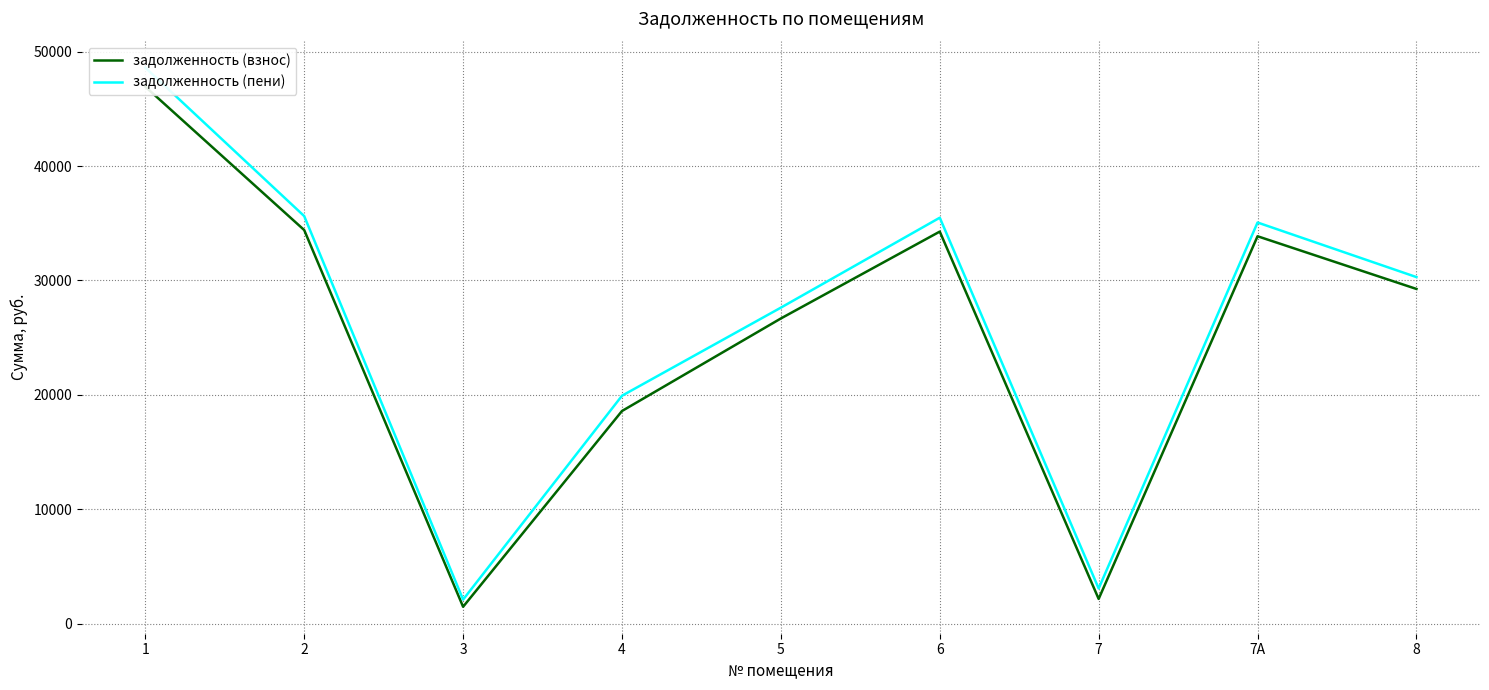

True or false: задолженность (взнос) has a value of 16954.9 at 2.

False